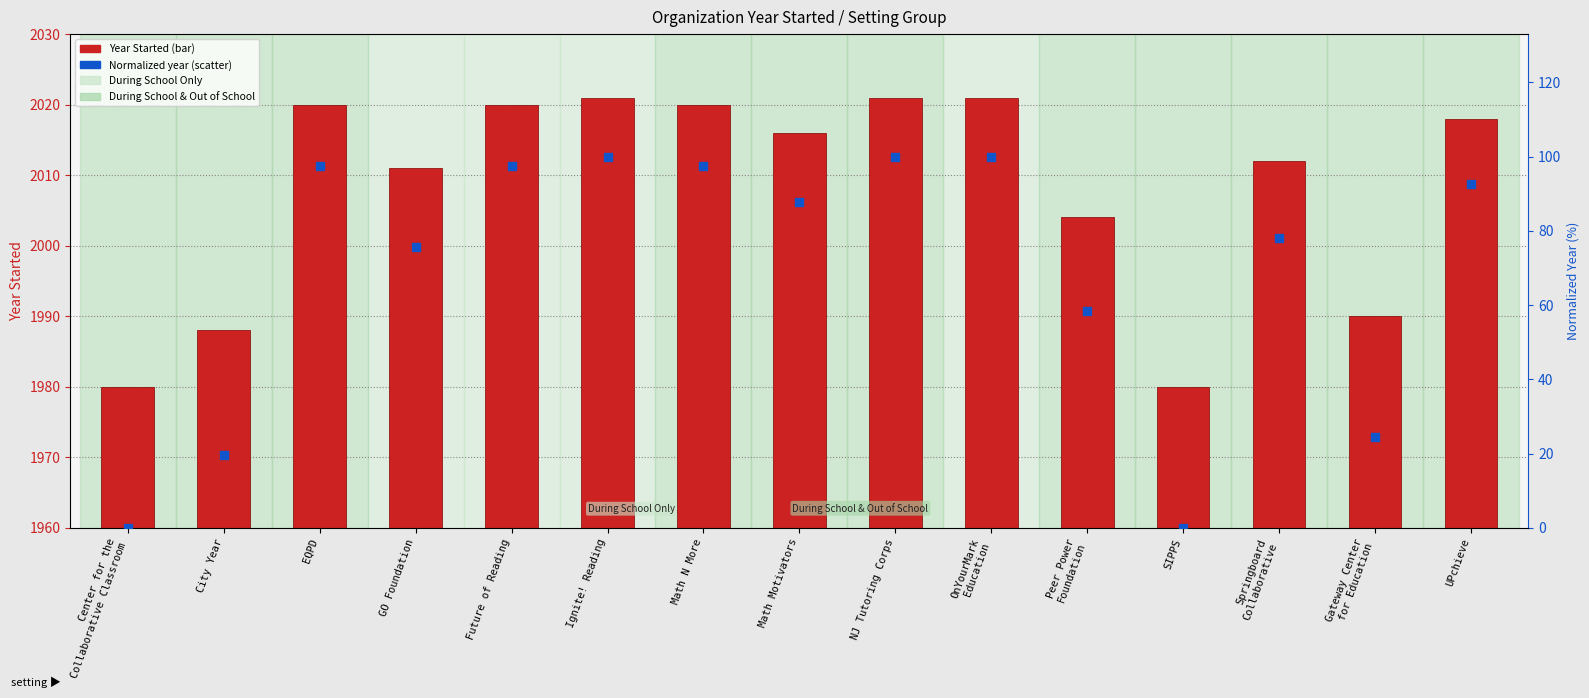

Which series has the widest spread of Y values?

Year (normalized %)